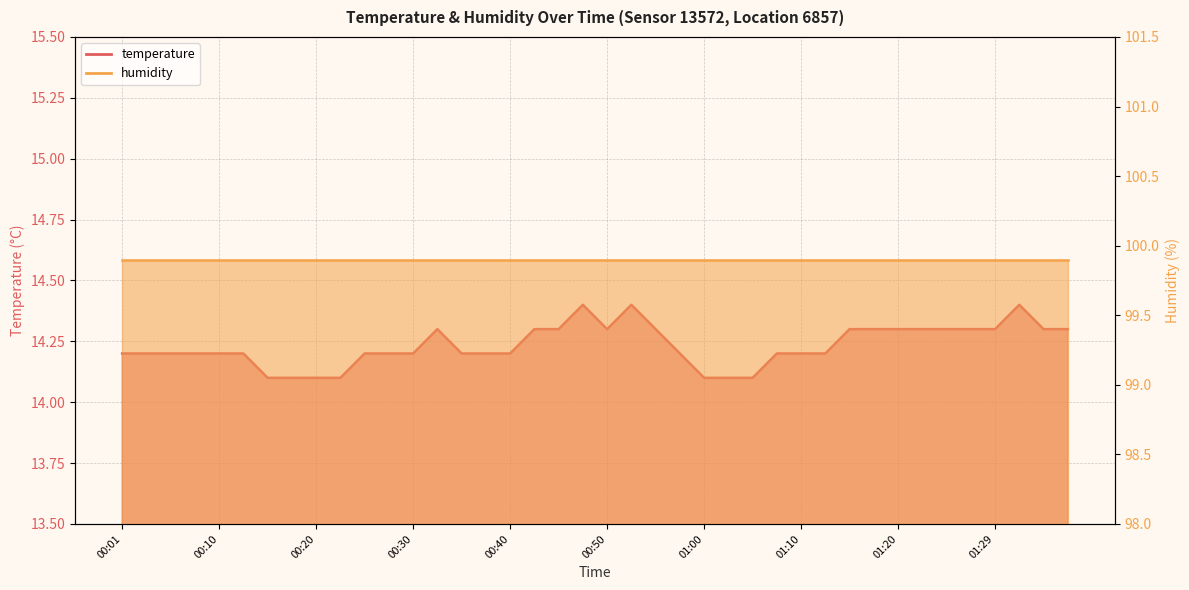

At which category does the data reach its first local peak?

00:32